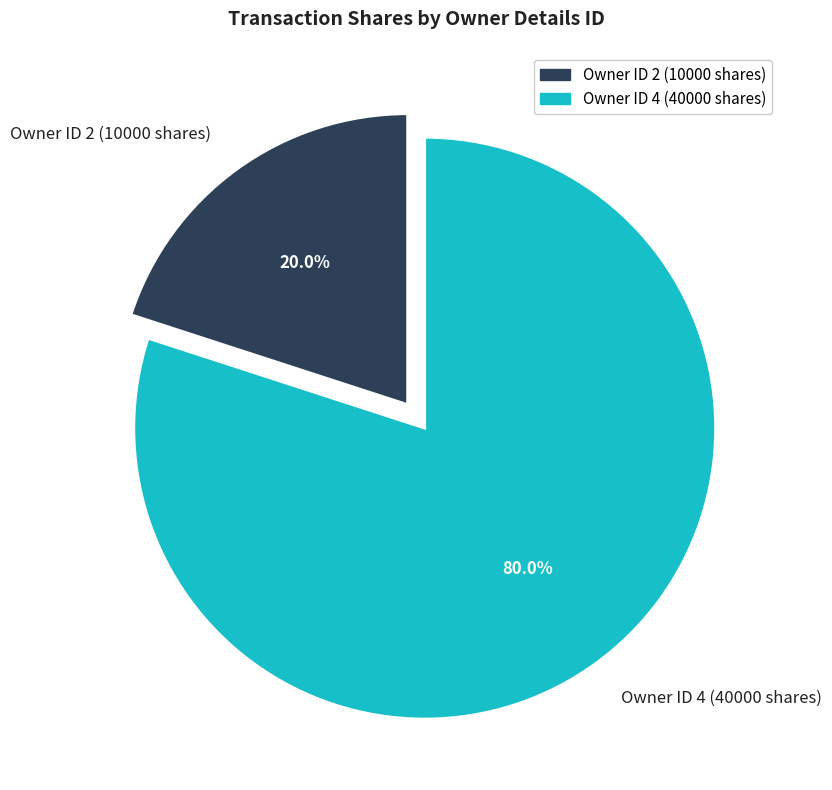

Between Owner ID 2 (10000 shares) and Owner ID 4 (40000 shares), which is larger?

Owner ID 4 (40000 shares)